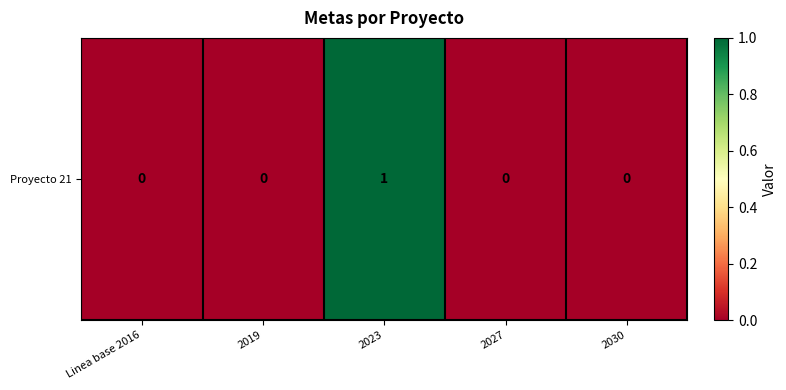

How many distinct data groups are displayed?

1